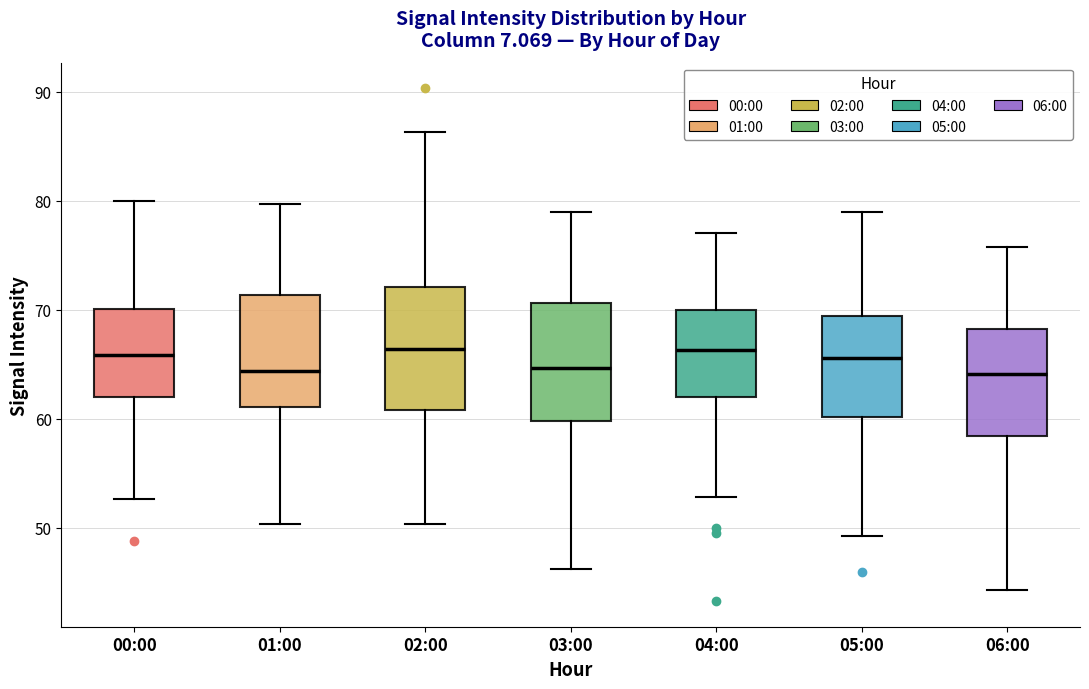

Where does the median line of the box for 03:00 sit on the y-axis? The values are not printed on the chart, so give them approximately, as read against the axis.

65